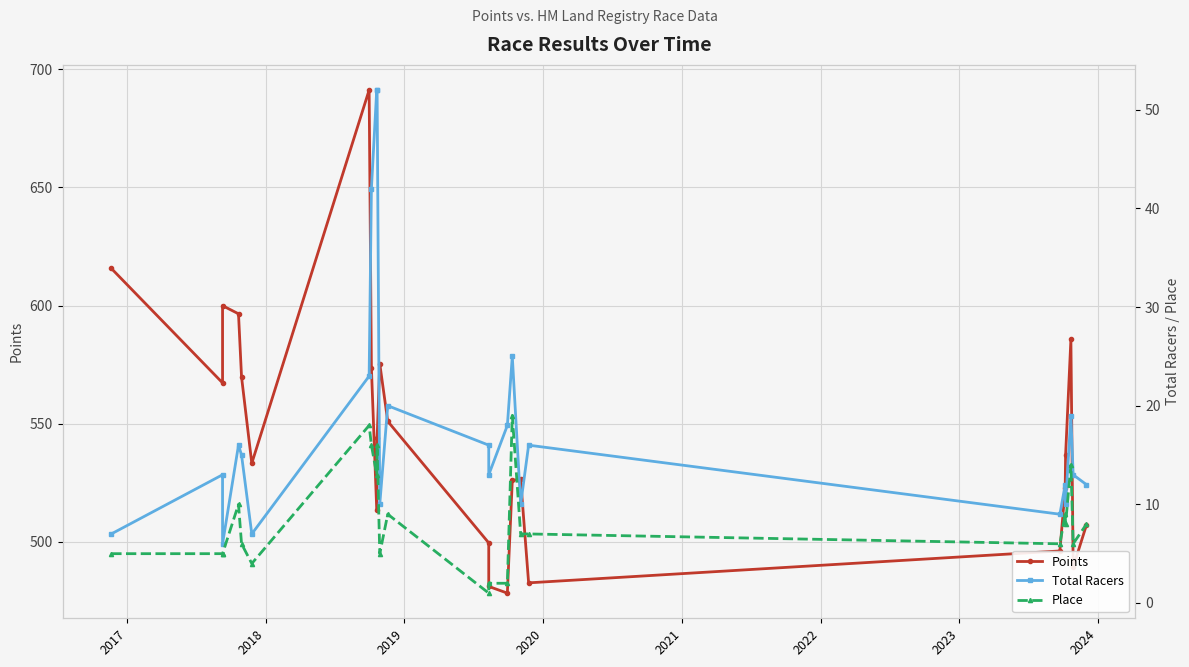

Reading right to left, what are all the values shown in this chart?

Points: 507.2	489.3	585.7	536.6	522.8	496.2	482.7	526.4	526.1	478.4	481.2	499.6	551.0	575.4	543.8	513.6	573.5	691.2	533.3	569.8	596.5	600.0	567.3	615.7
Total Racers: 12.0	13.0	19.0	10.0	12.0	9.0	16.0	10.0	25.0	18.0	13.0	16.0	20.0	10.0	52.0	52.0	42.0	23.0	7.0	15.0	16.0	6.0	13.0	7.0
Place: 8.0	6.0	14.0	8.0	9.0	6.0	7.0	7.0	19.0	2.0	2.0	1.0	9.0	5.0	16.0	13.0	16.0	18.0	4.0	6.0	10.0	5.0	5.0	5.0